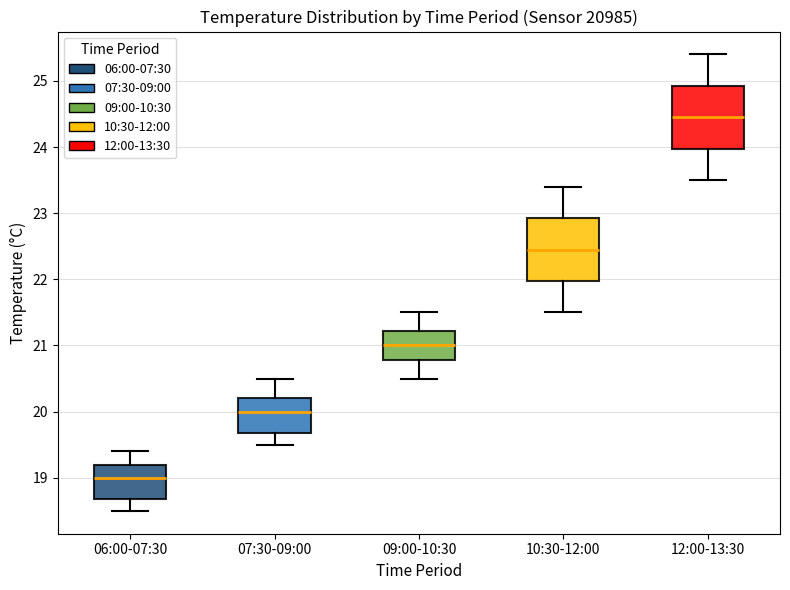

Which box has the lowest median line?

06:00-07:30